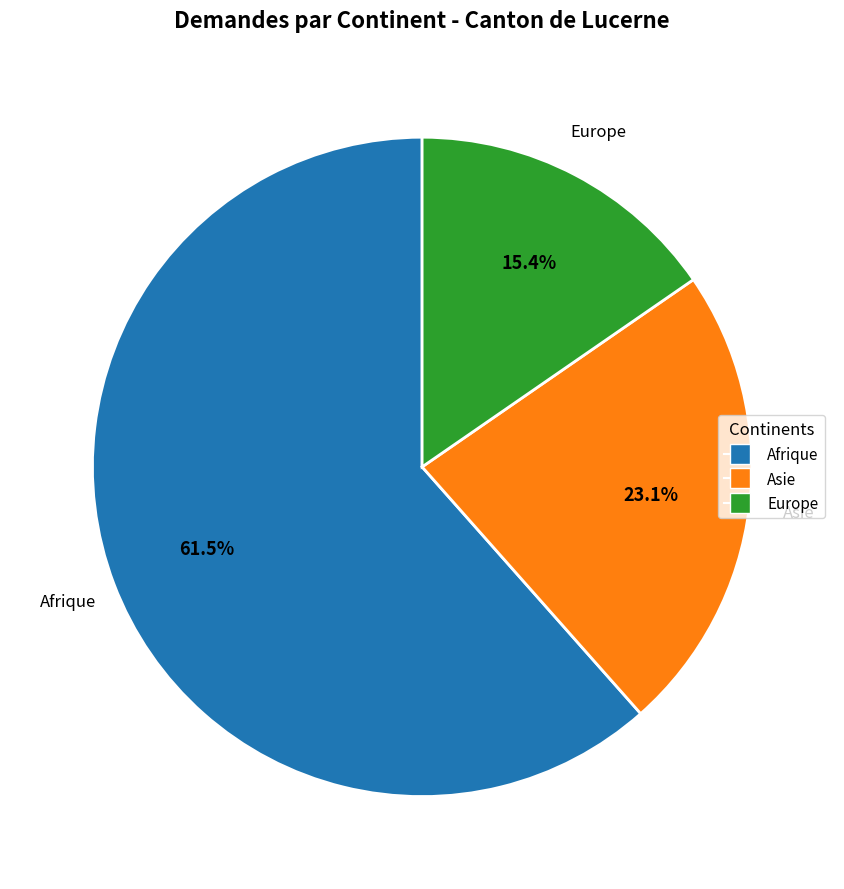

Count the number of slices in the pie.

3